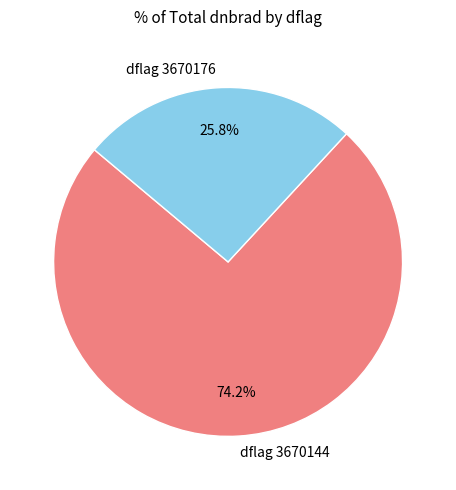

Rank the categories by value from highest to lowest.

dflag 3670144, dflag 3670176